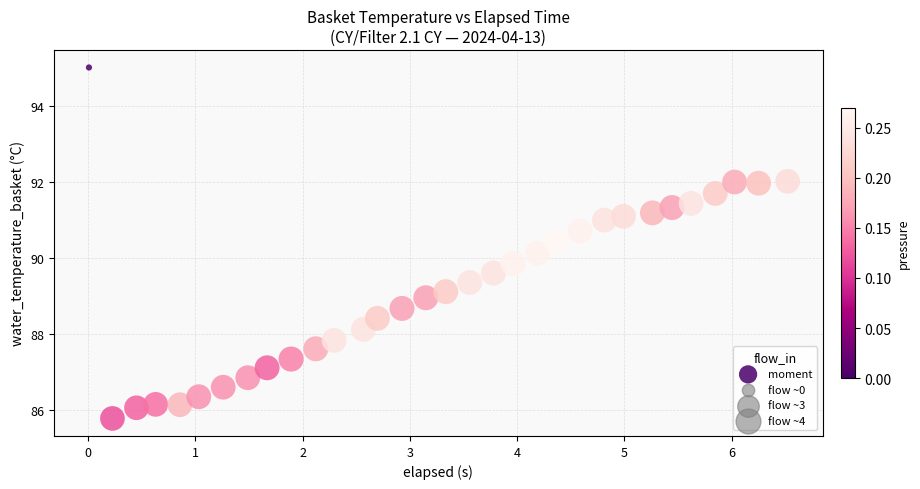

What is the range of Y values (max minus min)?

9.2